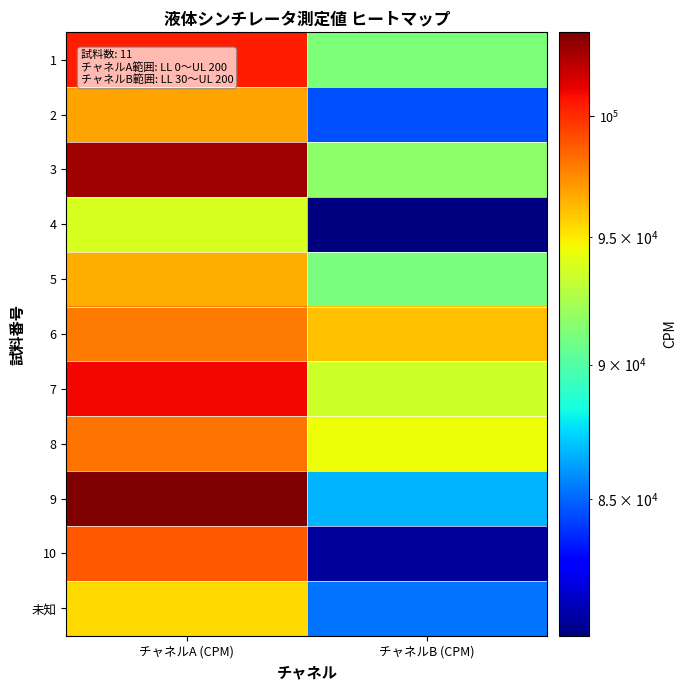

List the series in order of their peak value, highest first.

9, 3, 7, 1, 10, 8, 6, 2, 5, 未知, 4